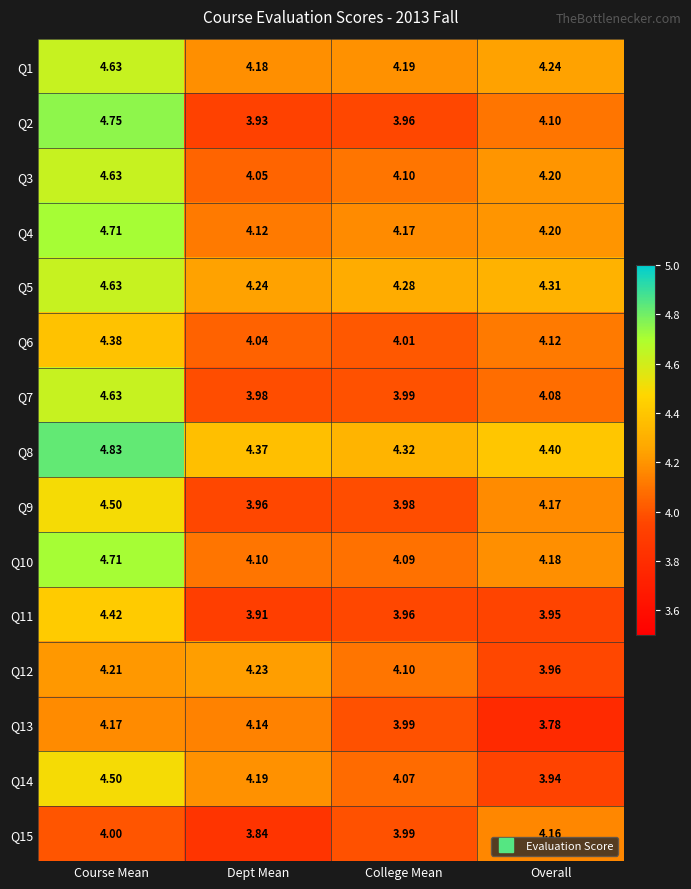

At which category is the sum across all series the highest?

Course Mean